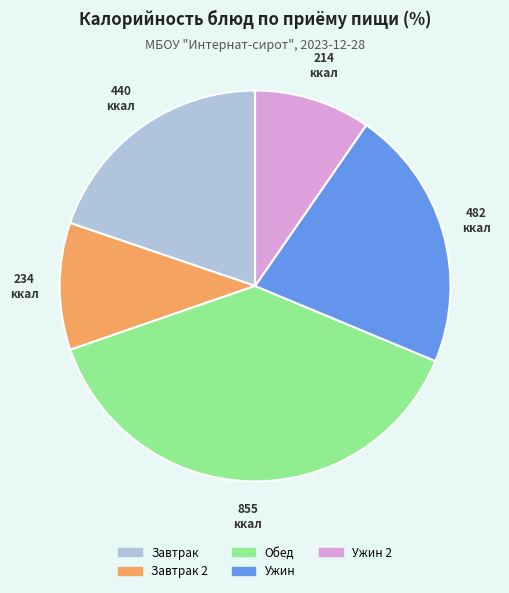

How many segments does this pie chart have?

5